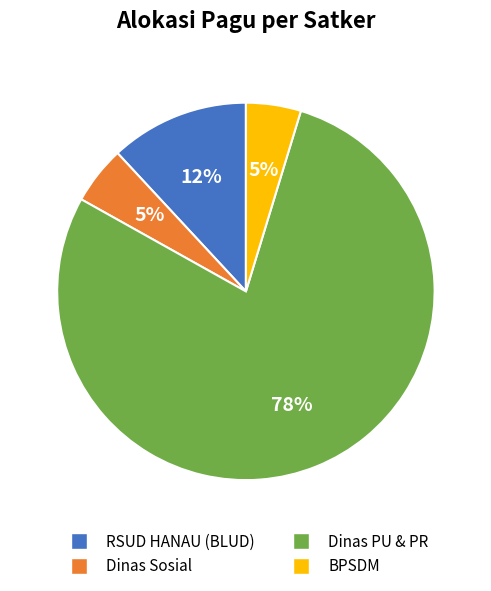

Which category has the biggest portion of the pie?

Dinas PU & PR